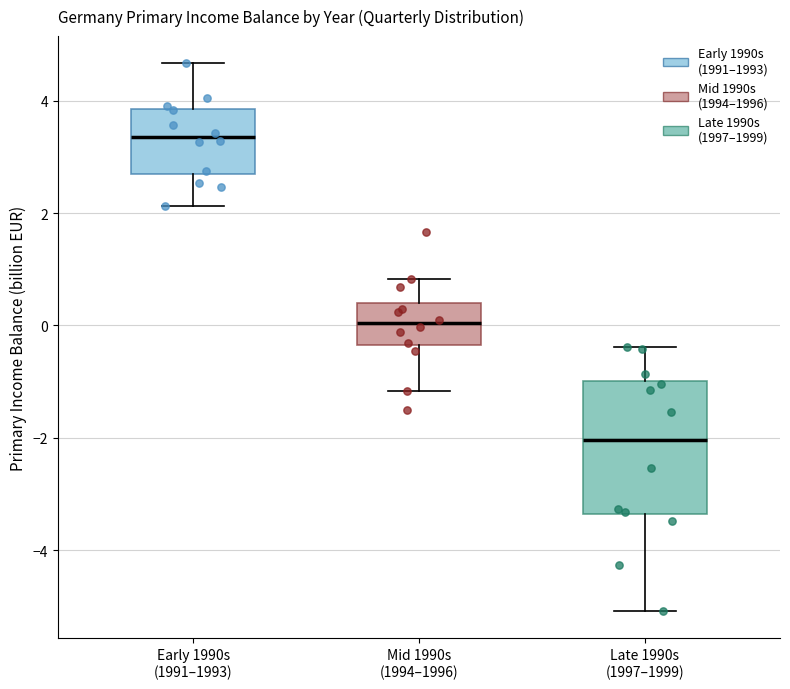

Where is the upper edge of the box for Early 1990s (1991–1993) on the y-axis? The values are not printed on the chart, so give them approximately, as read against the axis.

3.8